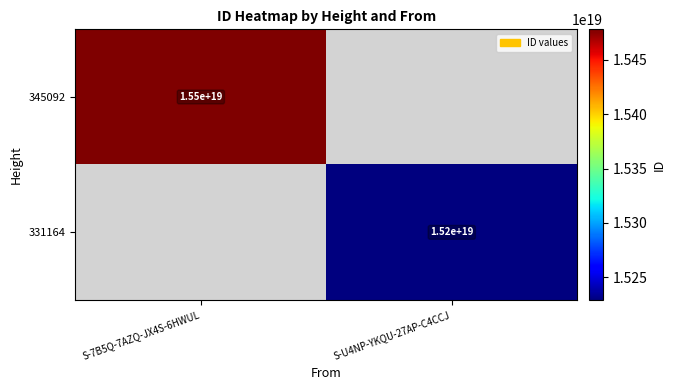

What is the smallest value displayed?

15229062027948800000.0